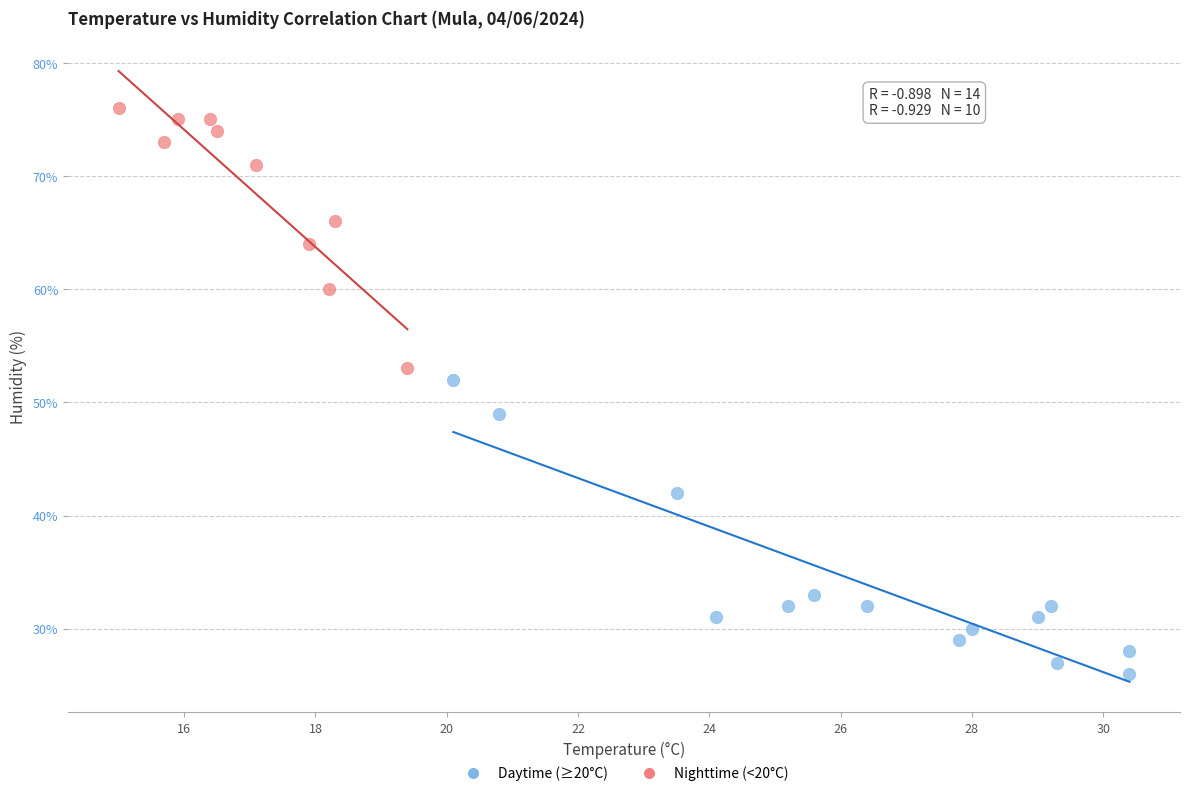

Which series reaches the minimum Y coordinate?

Daytime (≥20°C)